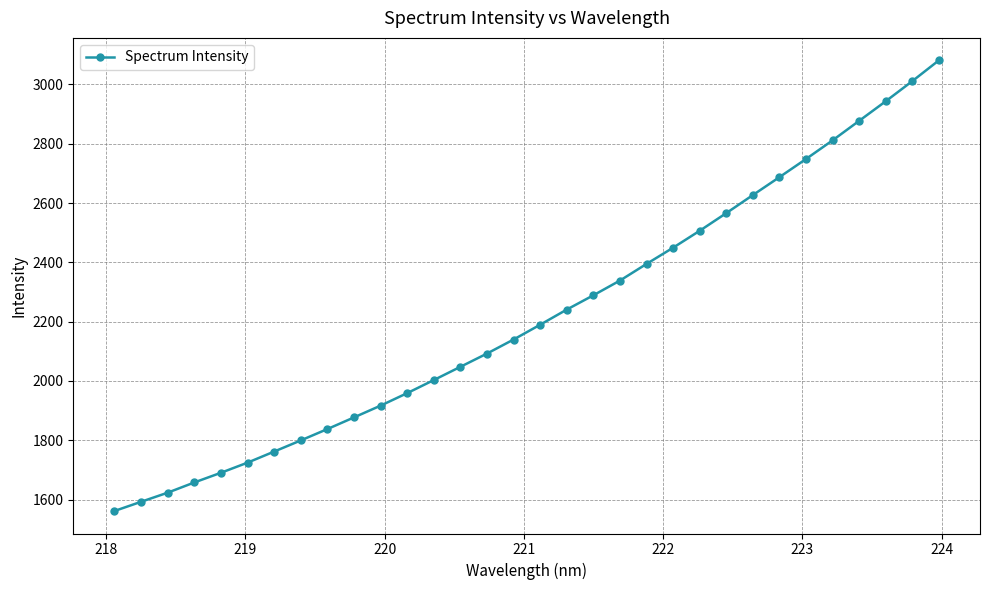

What is the difference between the maximum and second lowest values?

1488.2